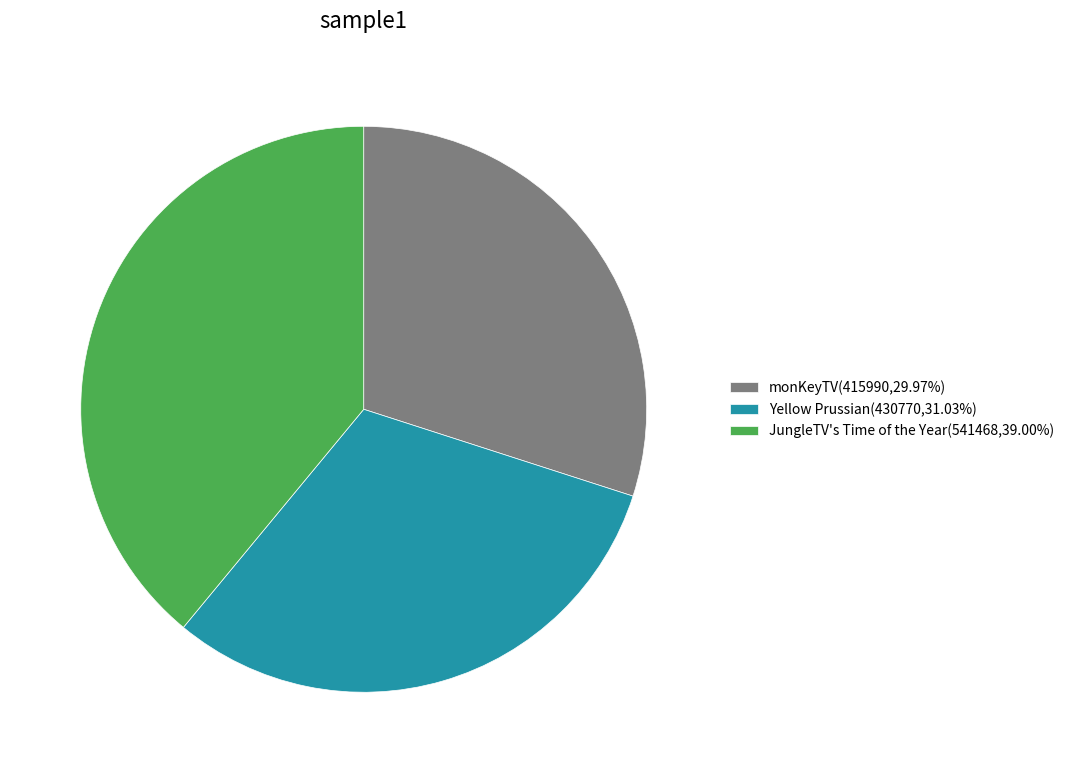

Approximately how many times larger is the value at Yellow Prussian(430770,31.03%) compared to monKeyTV(415990,29.97%)?

1.0